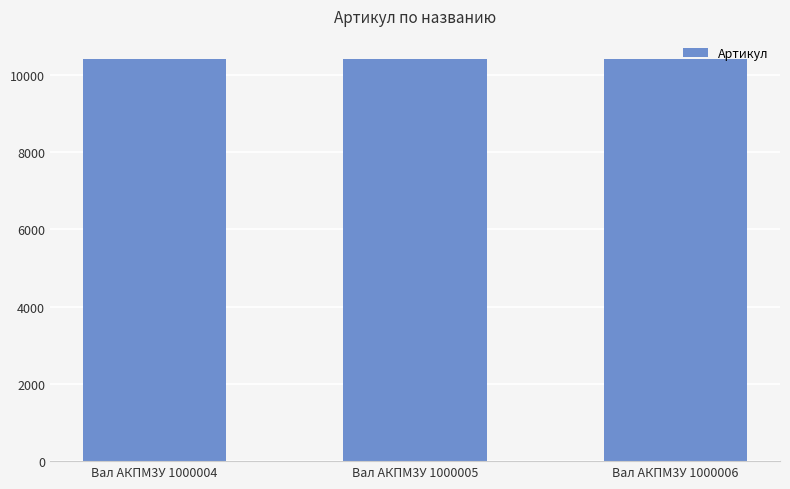

What is the ratio of the value at Вал АКПМ3У 1000004 to the value at Вал АКПМ3У 1000006?

1.0